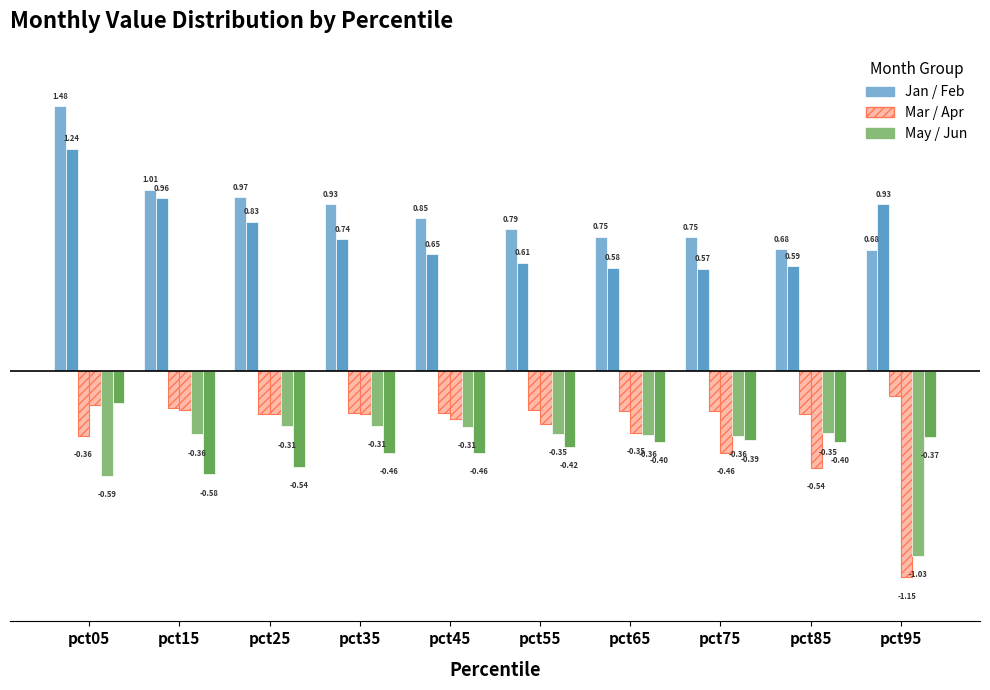

At which category does the chart reach its peak across all series?

pct05